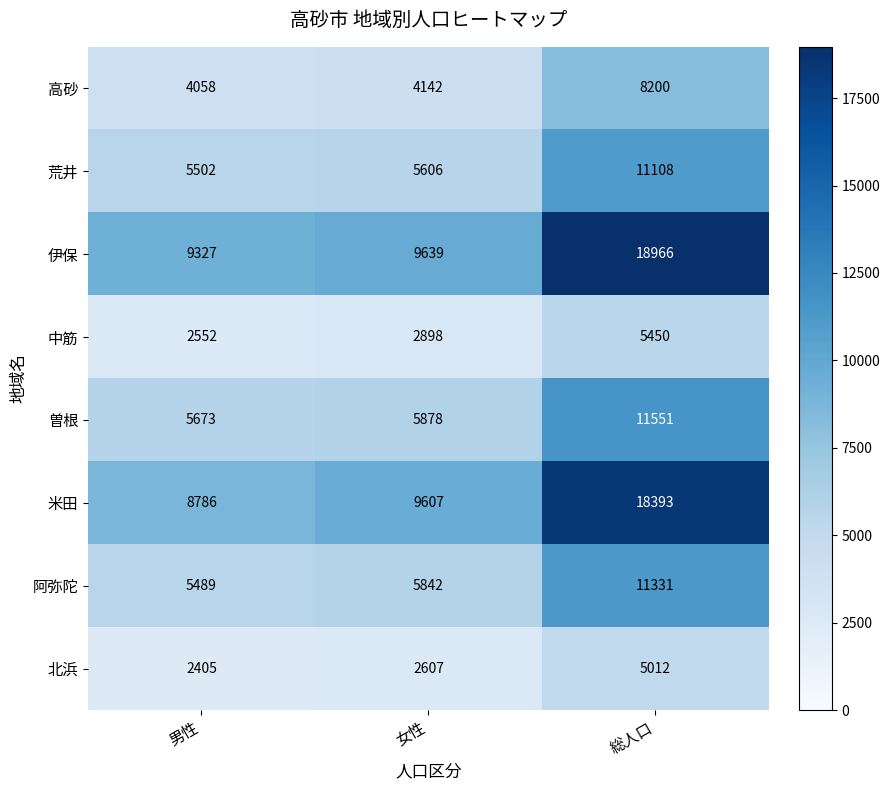

What is the sum of the 高砂 values at 男性 and 女性?

8200